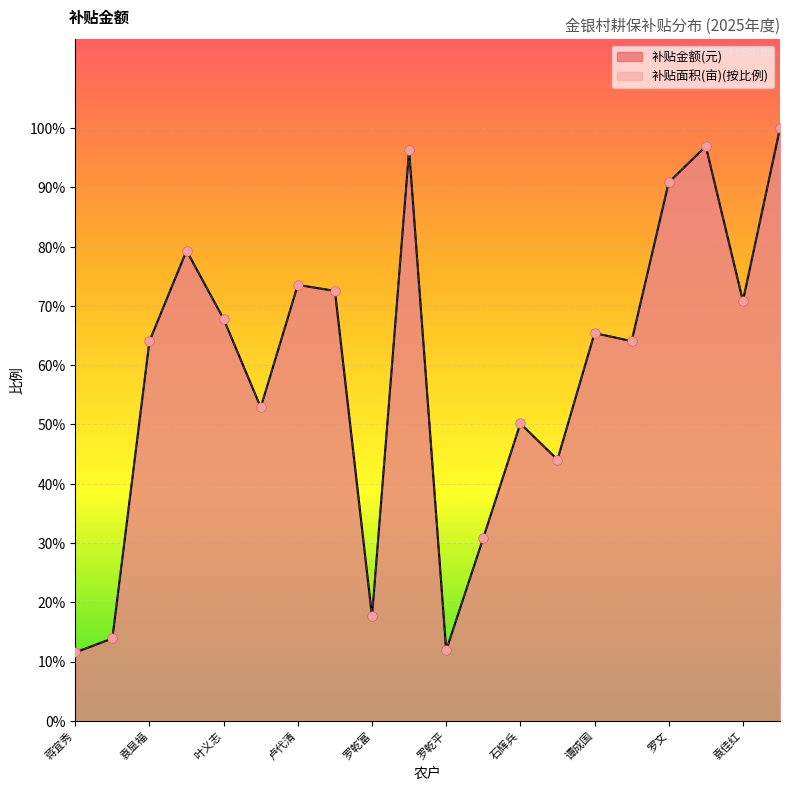

What are all the series names shown in the legend?

补贴金额(元), 补贴面积(亩)(按比例)